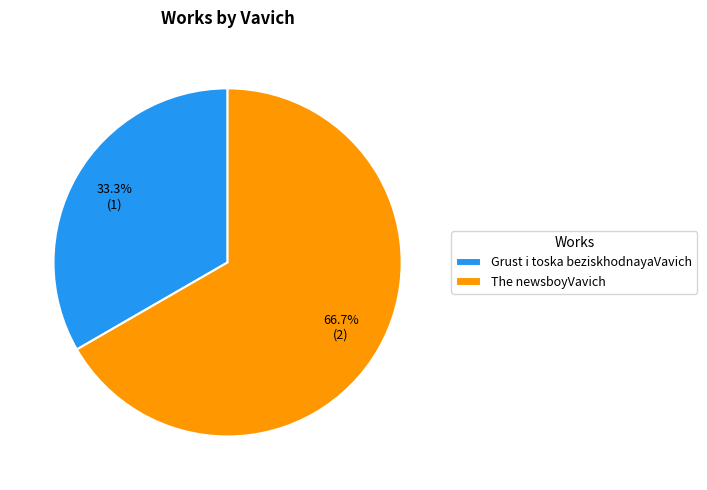

Which has a higher value, The newsboyVavich or Grust i toska beziskhodnayaVavich?

The newsboyVavich